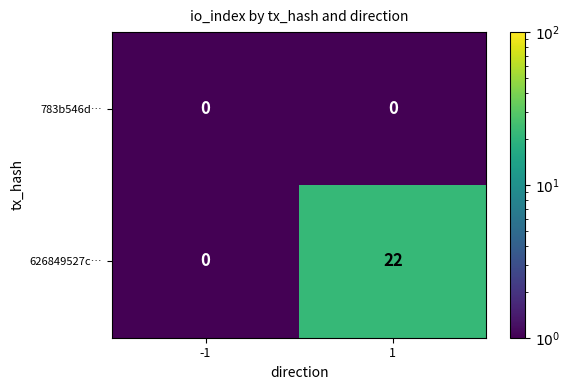

The value of 626849527c… at 1 is 22. True or false?

True